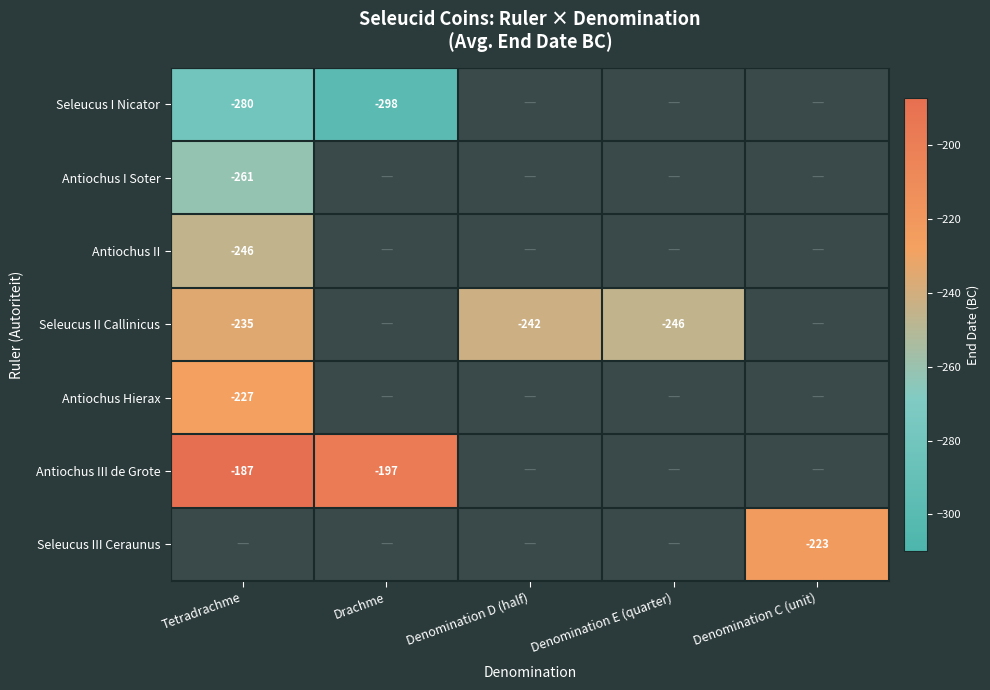

What is the difference between the highest and lowest values at Tetradrachme?

93.0